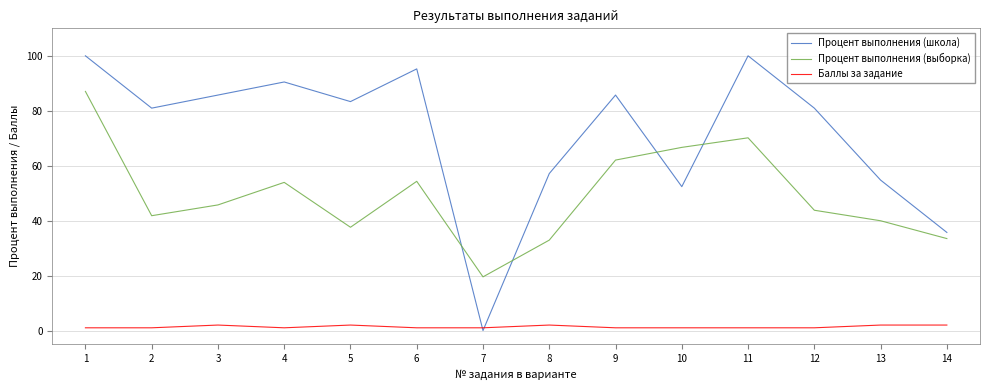

Is the value of Баллы за задание at 8 greater than the value of Процент выполнения (выборка) at 6?

No